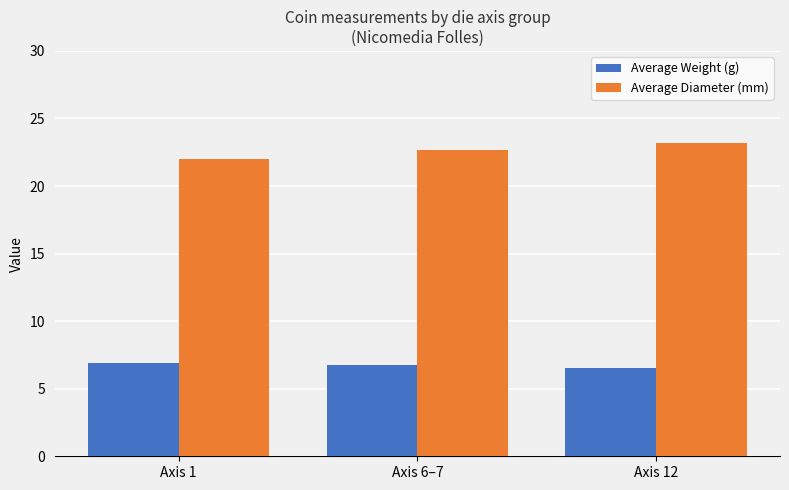

Are the bars grouped side by side (vs. stacked)?

Yes